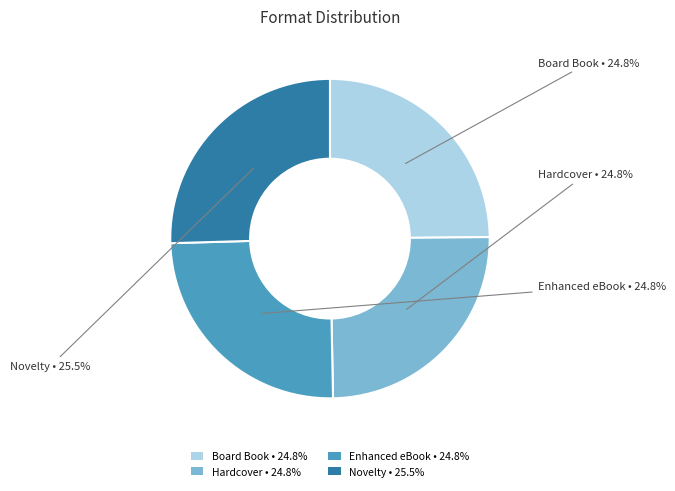

To the nearest percent, what portion does Board Book represent?

25%